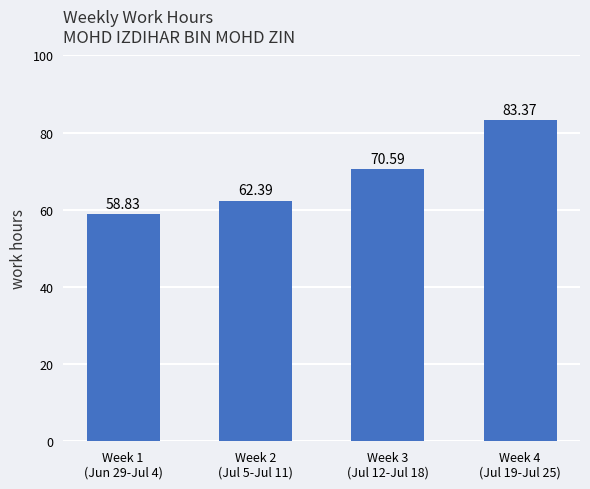

Reading left to right, what are all the values shown in this chart?

Week 1
(Jun 29-Jul 4)=58.8	Week 2
(Jul 5-Jul 11)=62.4	Week 3
(Jul 12-Jul 18)=70.6	Week 4
(Jul 19-Jul 25)=83.4